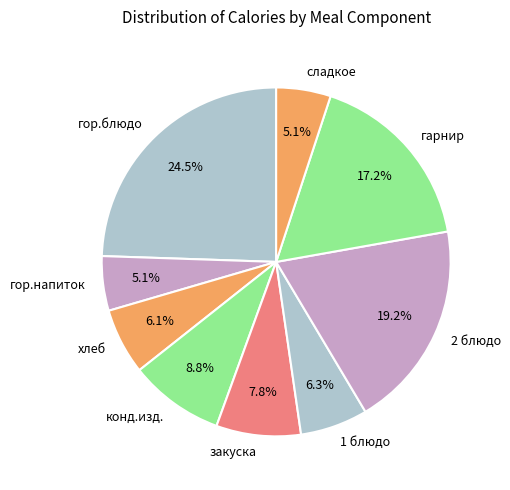

True or false: гарнир accounts for 28% of the total.

False